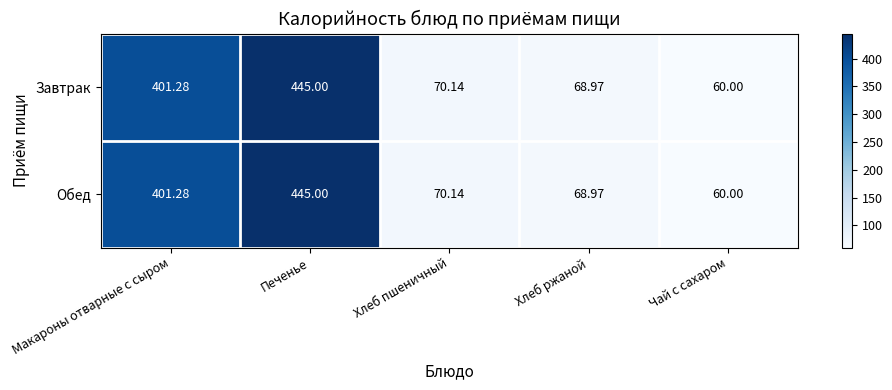

Rank the categories by Завтрак value from highest to lowest.

Печенье, Макароны отварные с сыром, Хлеб пшеничный, Хлеб ржаной, Чай с сахаром